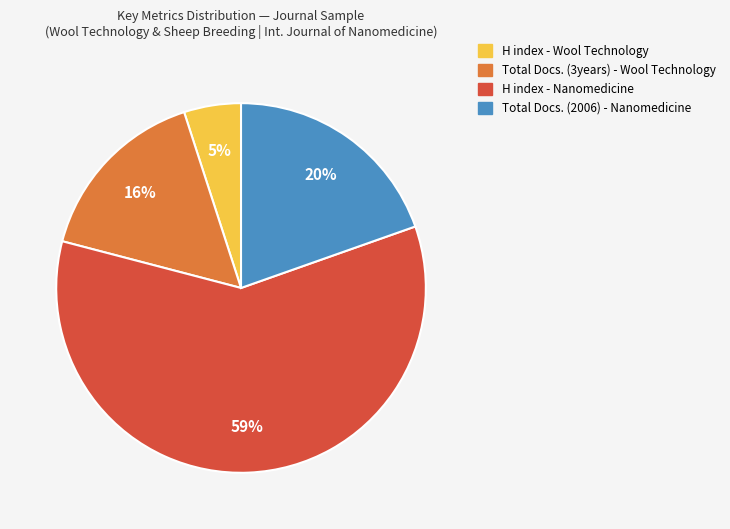

How many slices are in this pie chart?

4